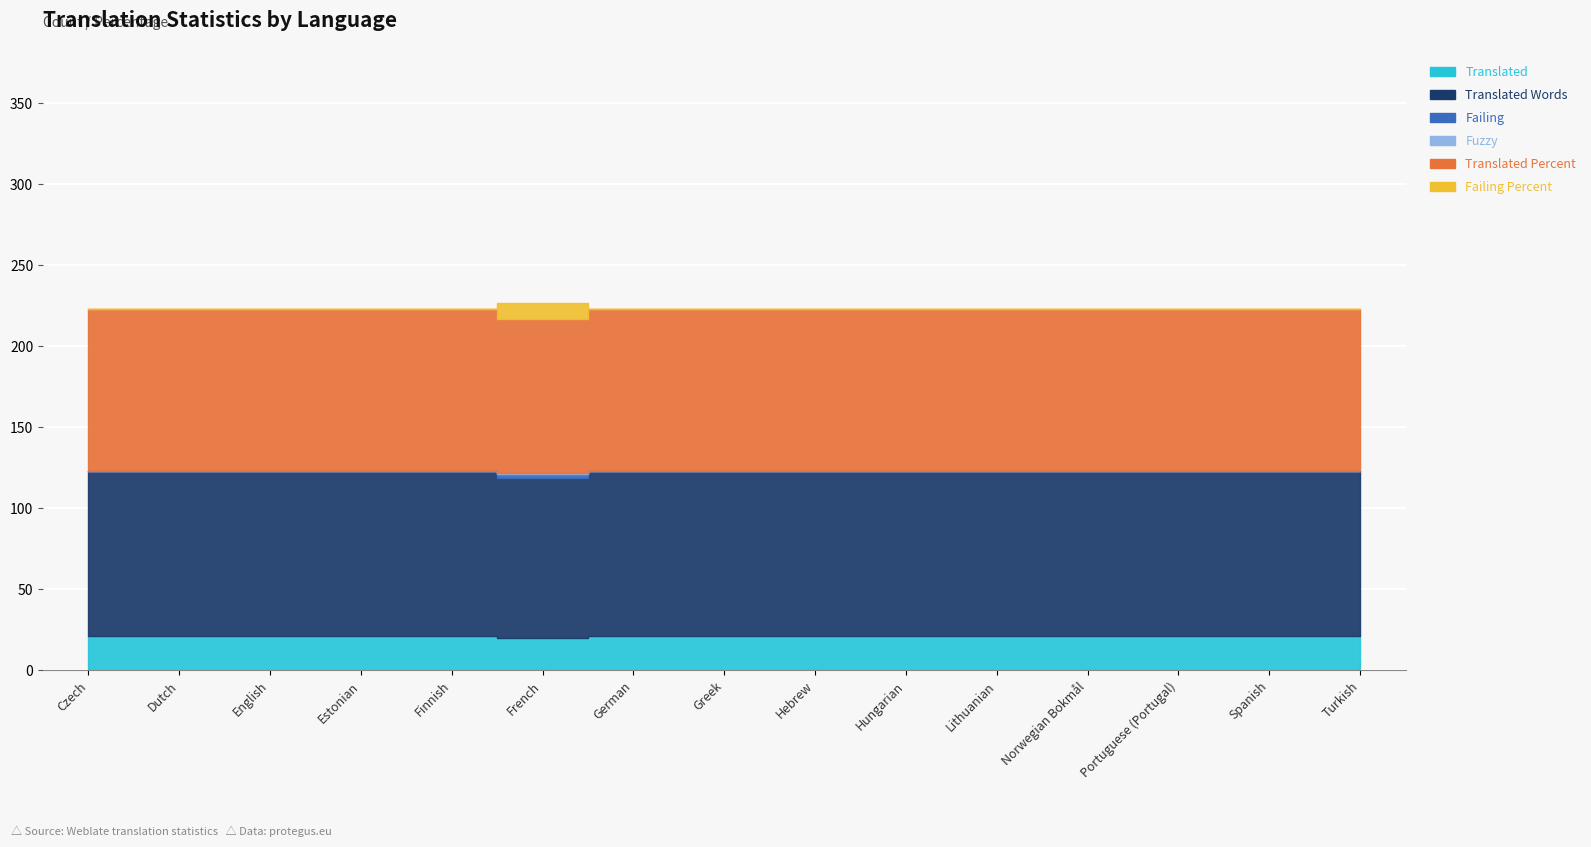

True or false: fuzzy and translated_words intersect in this chart.

False